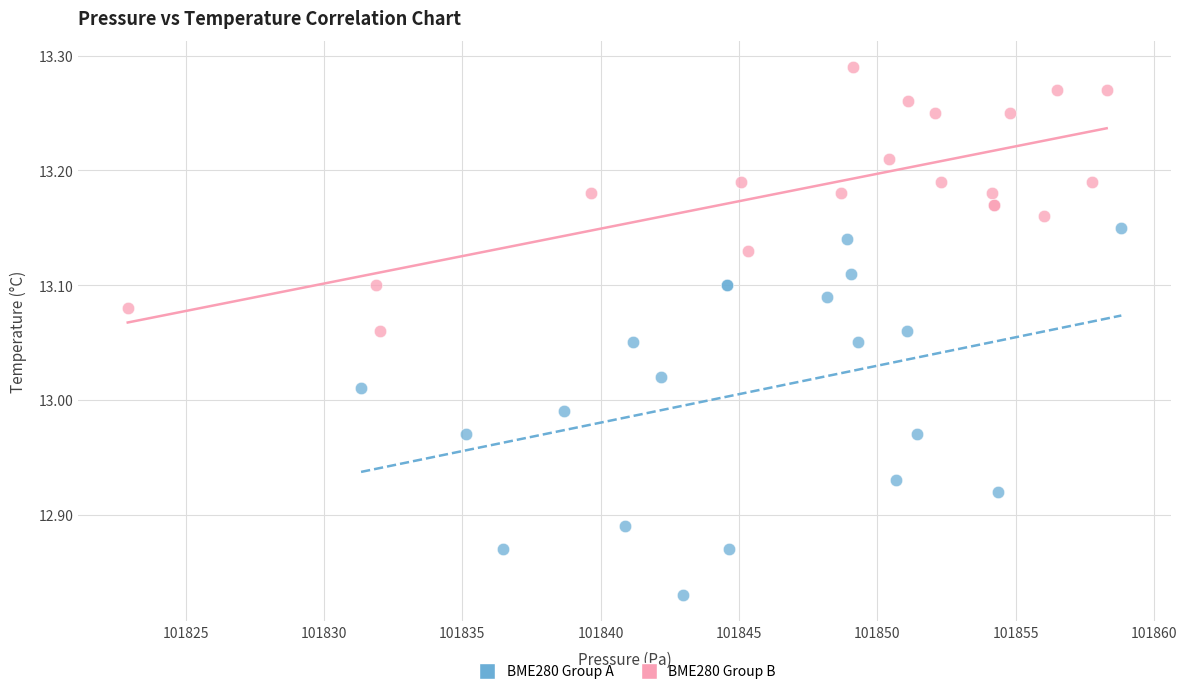

Which series contains the highest Y value?

BME280 Group B